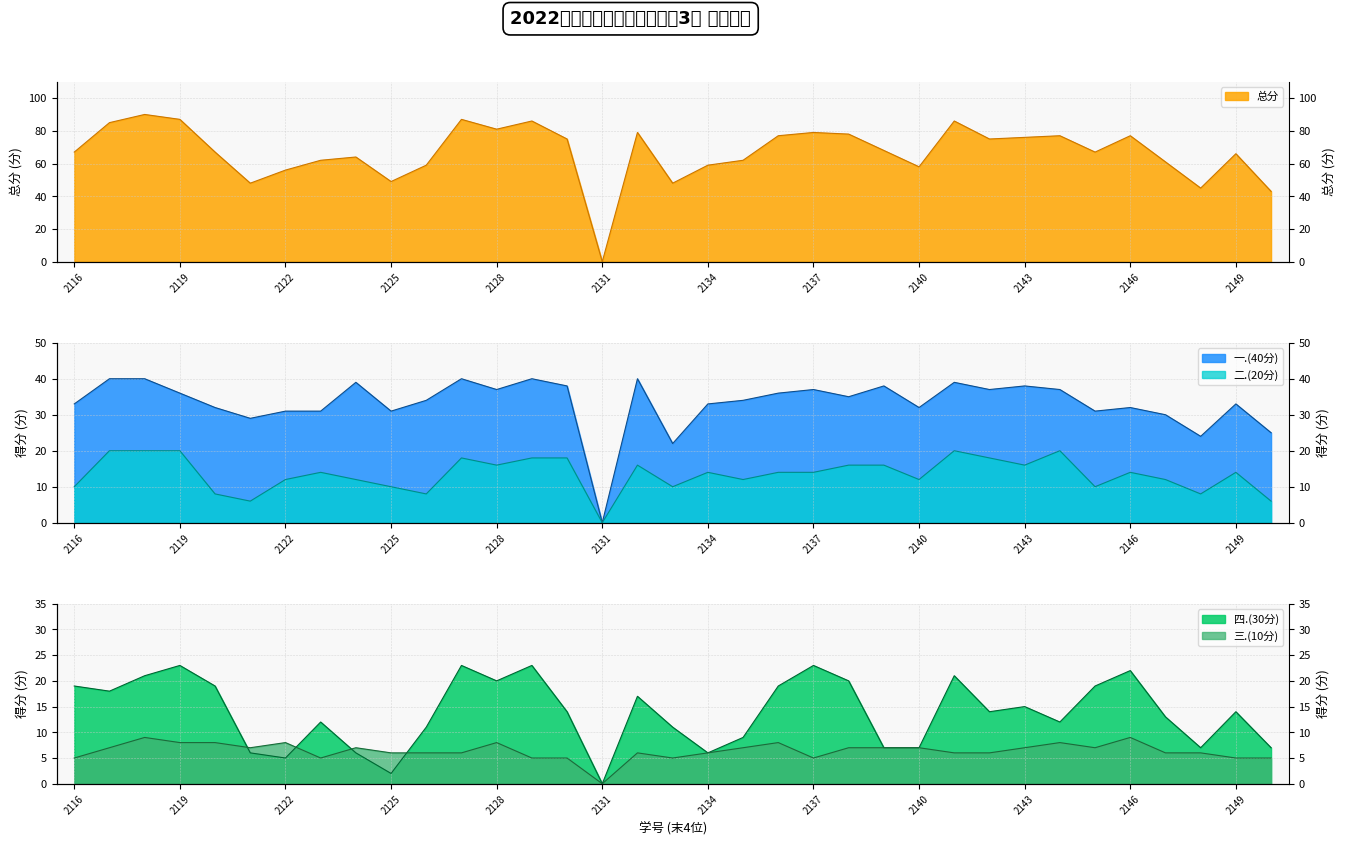

What is the total value across all series at 2022162148?

90